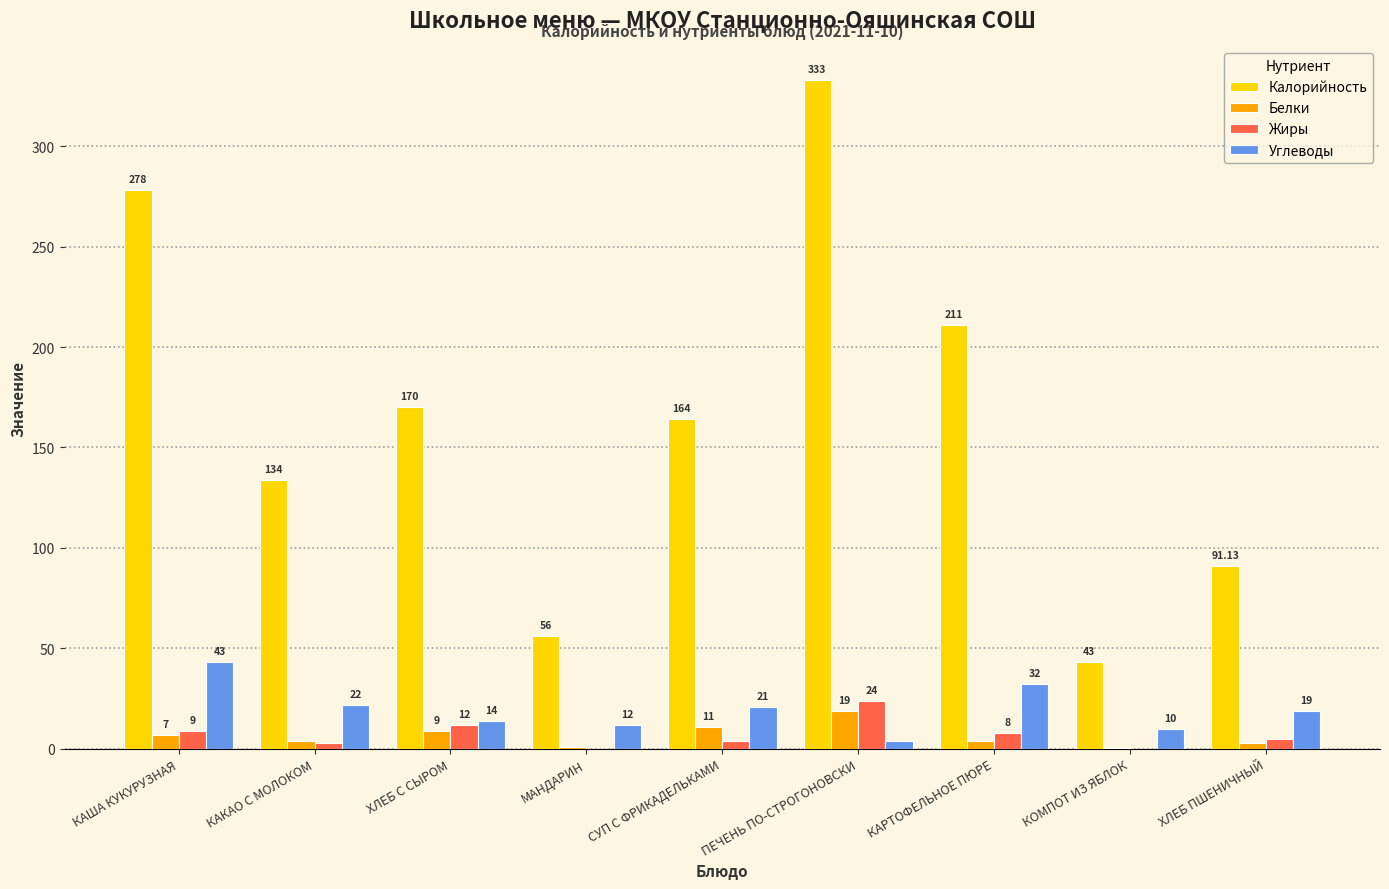

The Калорийность series shows 170.0 at ХЛЕБ С СЫРОМ. True or false?

True